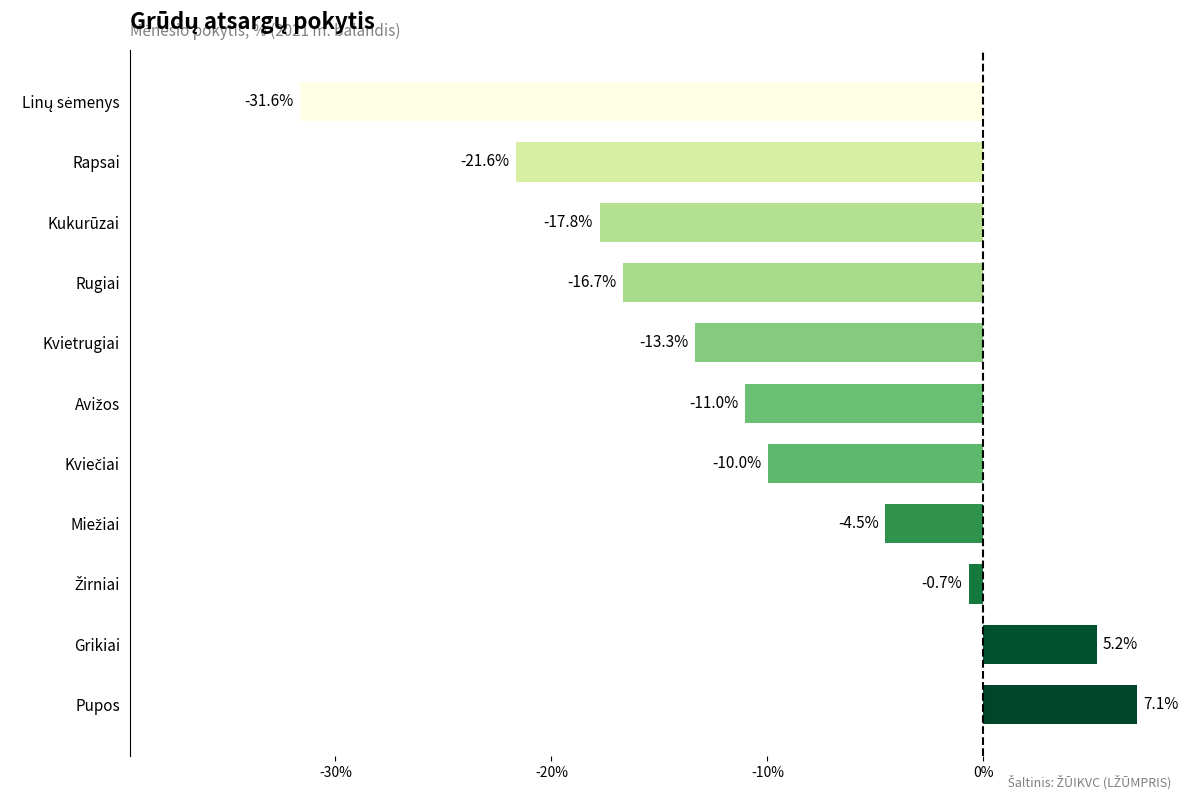

What is the difference between the maximum and minimum values?

38.7